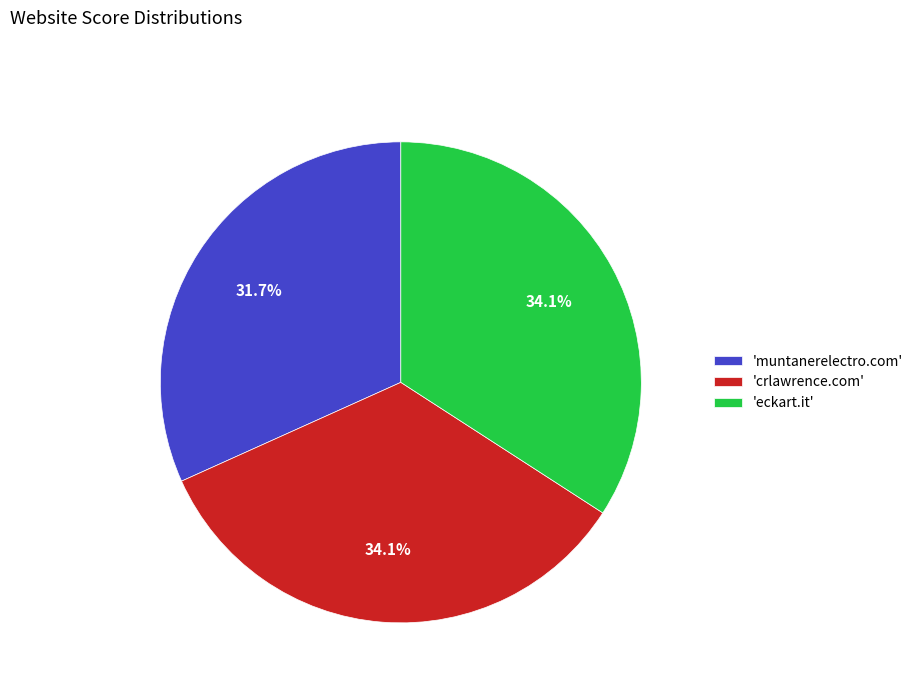

Which slice is the smallest?

'muntanerelectro.com'